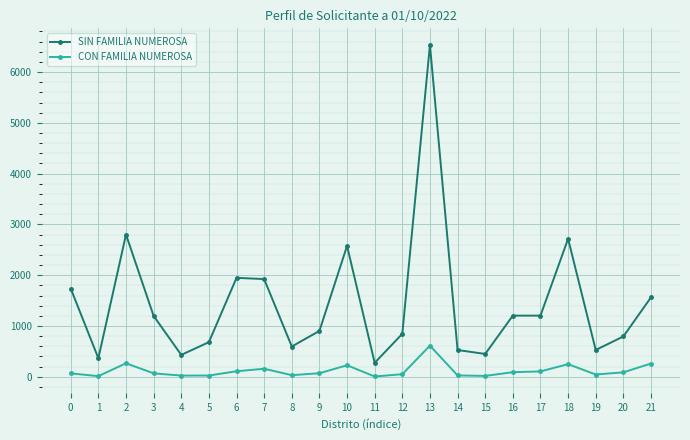

Where is the first local minimum for SIN FAMILIA NUMEROSA?

1